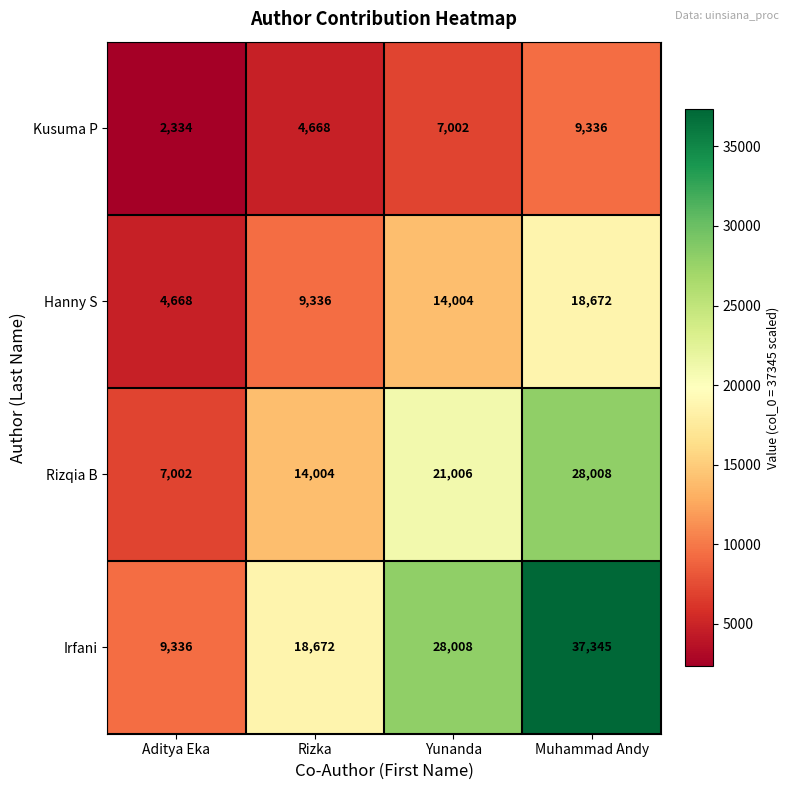

Which series has the largest total across all categories?

Irfani